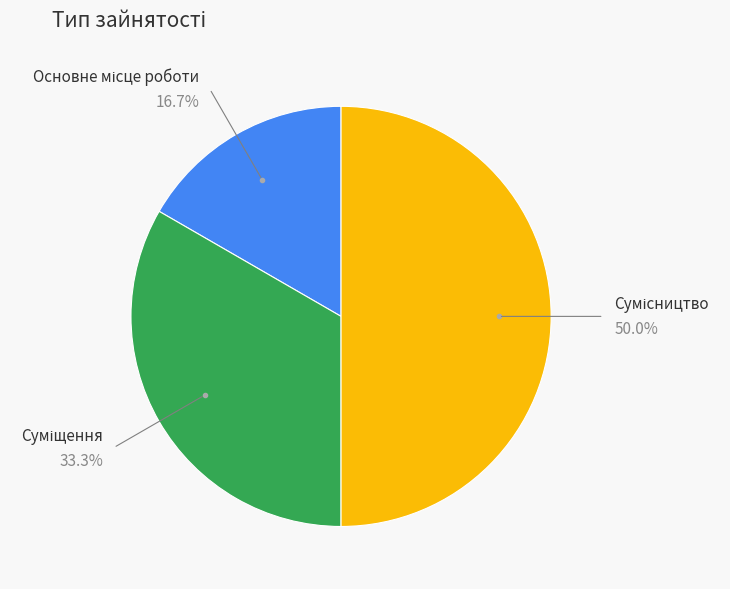

How many slices are in this pie chart?

3